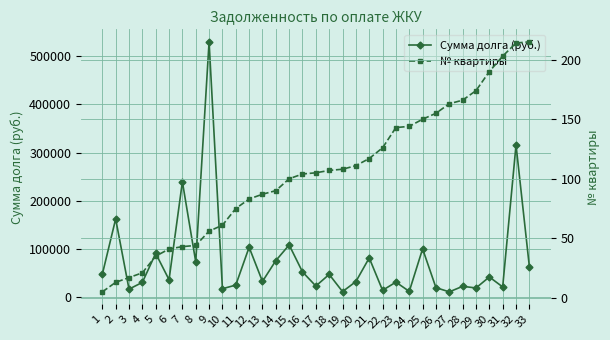

Which series has the largest range (max minus min)?

Сумма долга (руб.)